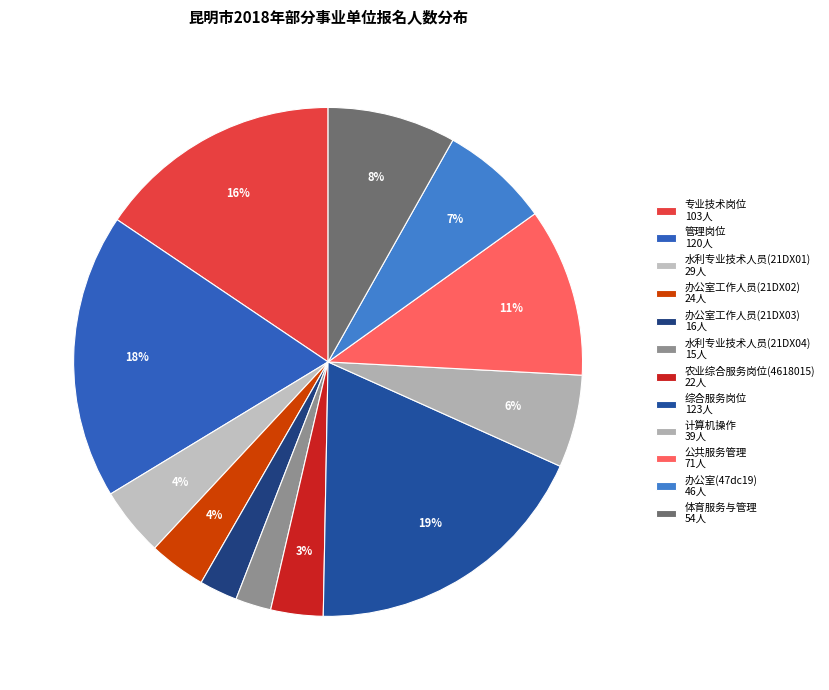

How many slices are in this pie chart?

12